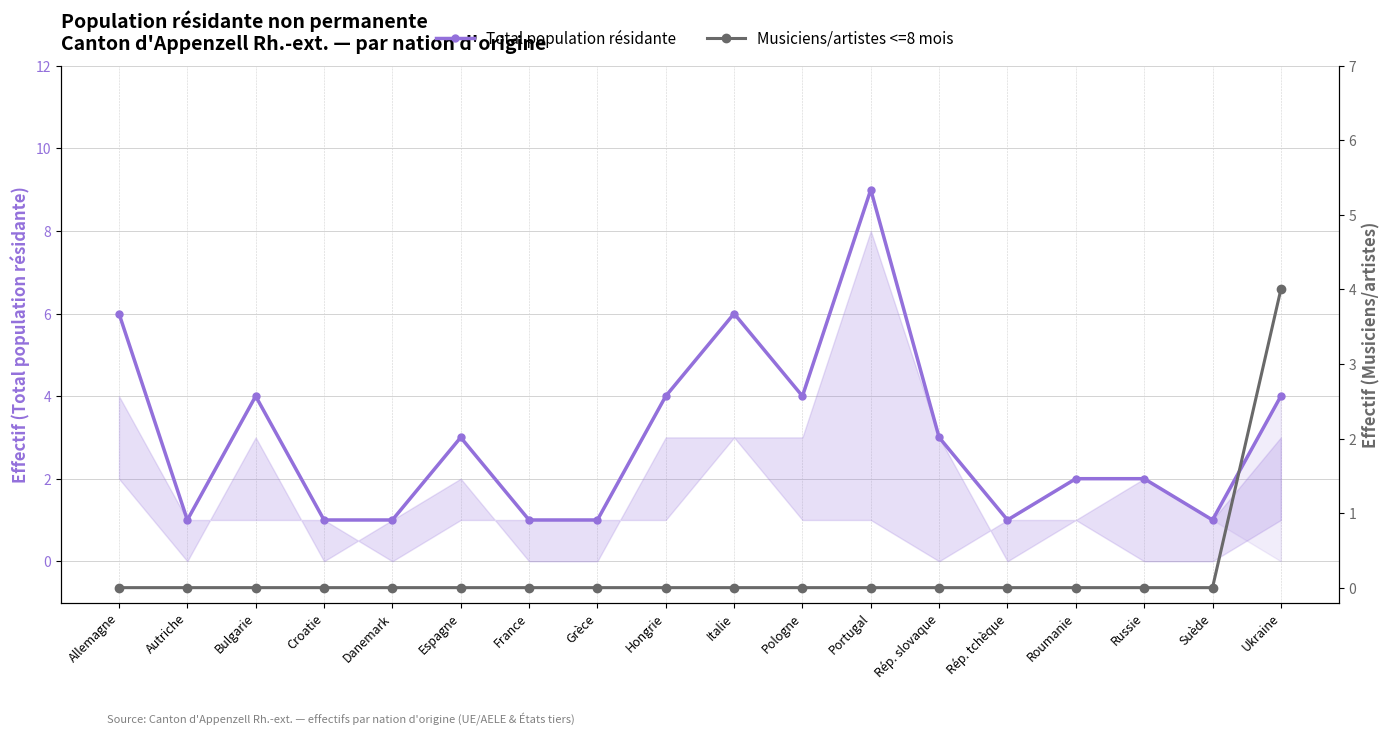

True or false: Musiciens/artistes <=8 mois has more than 0 points higher than both neighbors.

False